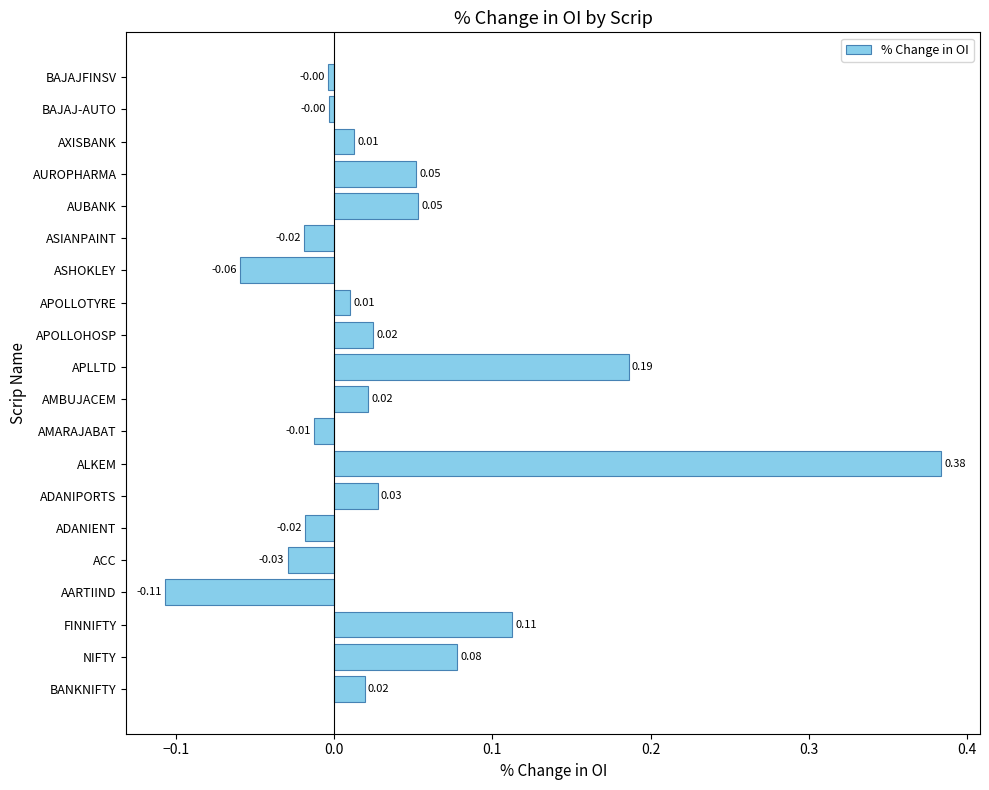

What is the sum of all values?

0.7